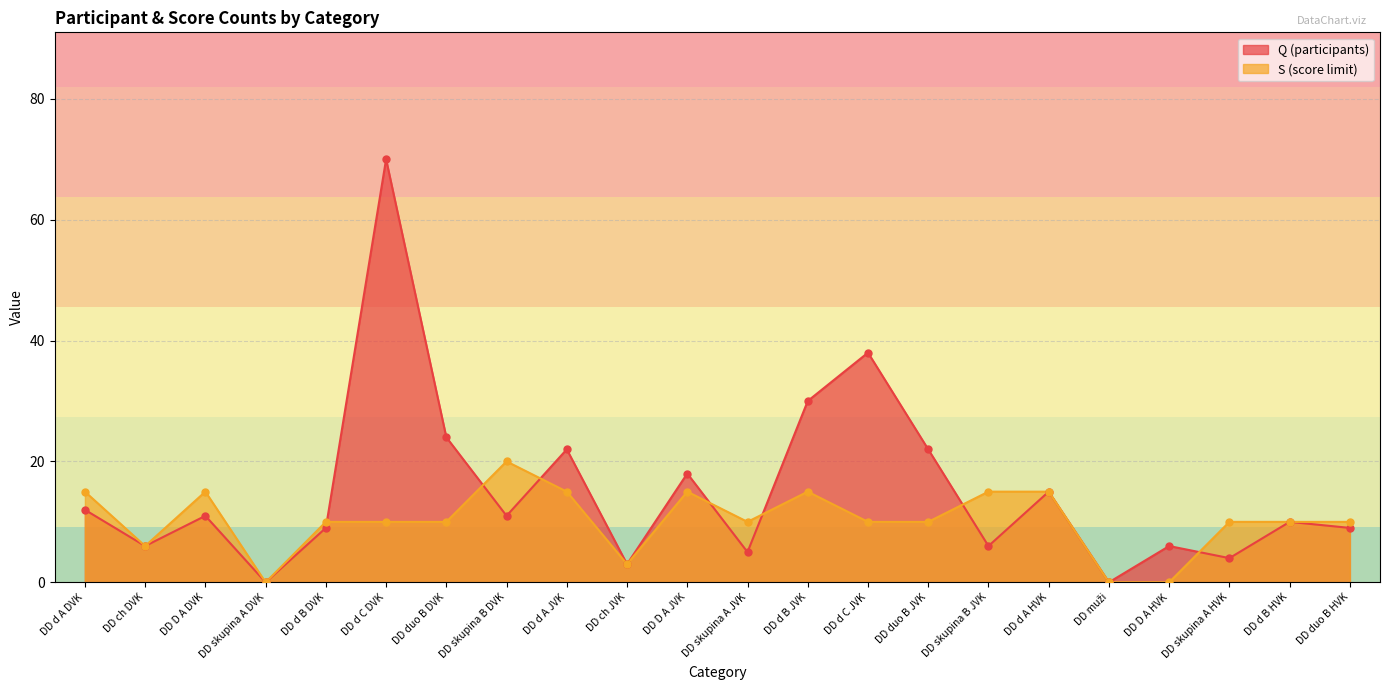

What is the total value across all series at DD d B DVK?

19